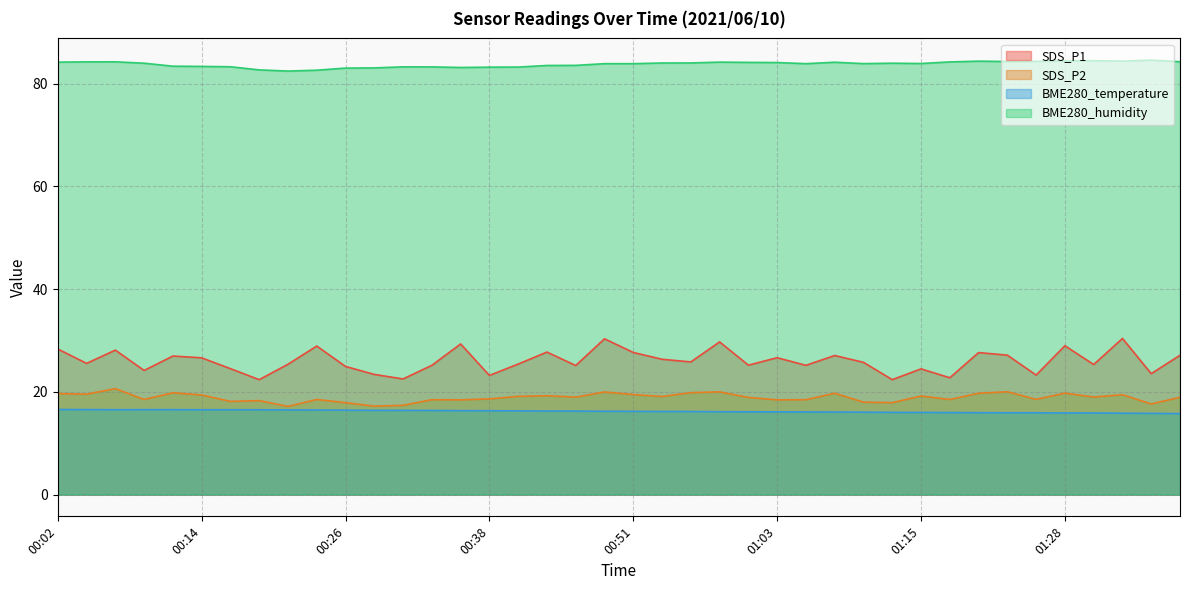

Which series changed the most between 01:05 and 01:10?

SDS_P1